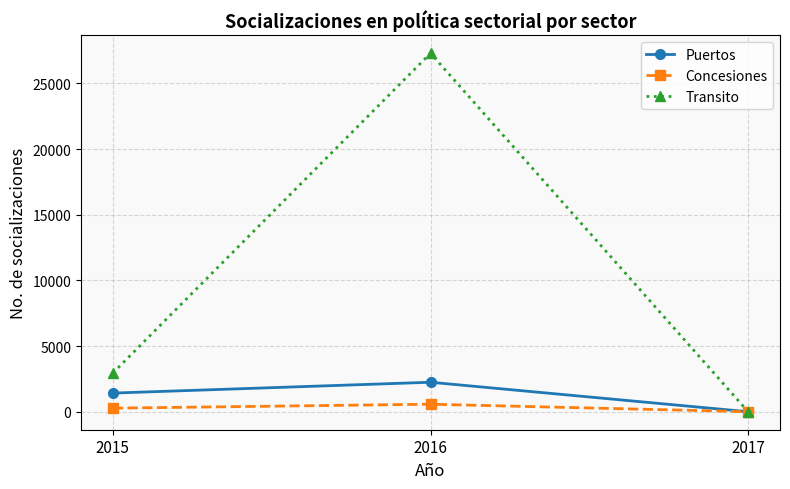

Which label corresponds to the smallest value in the chart?

2017